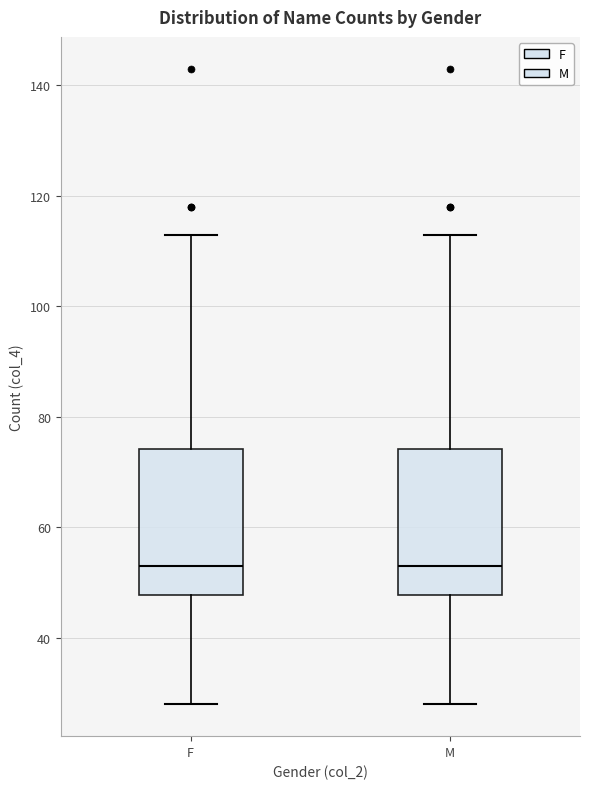

Reading left to right, read every box against the y-axis: the position of its median line, the range the box covers, and the ends of its whiskers. The values are not printed on the chart, so give them approximately, as read against the axis.

F: median 54, box 48 to 74, whiskers 28 to 114
M: median 54, box 48 to 74, whiskers 28 to 114